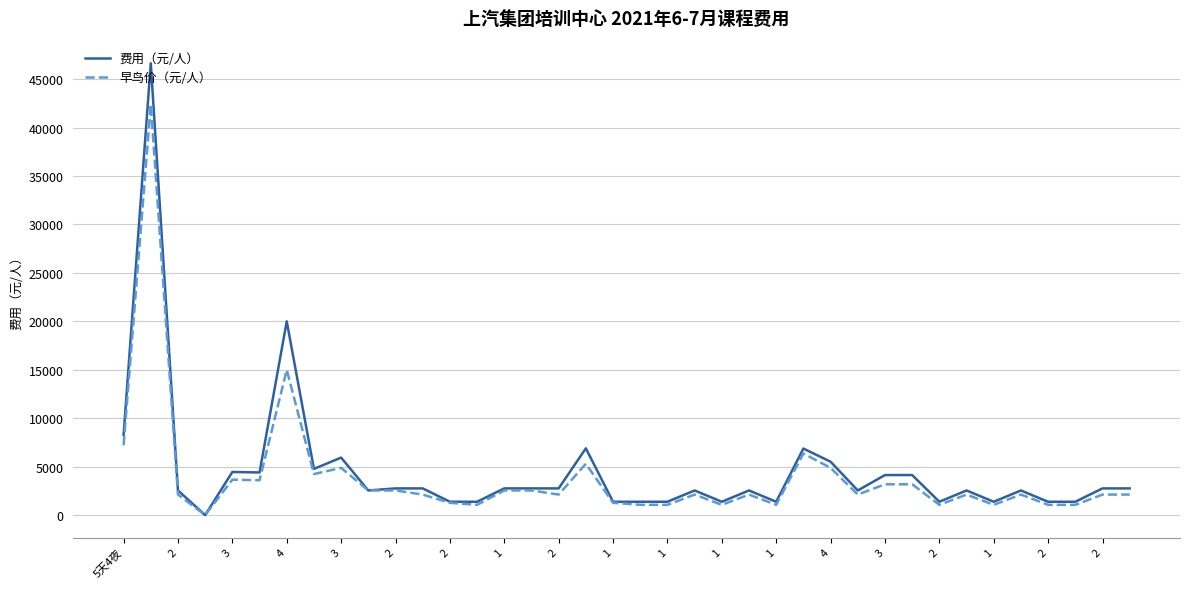

Which series has the largest range (max minus min)?

费用（元/人）